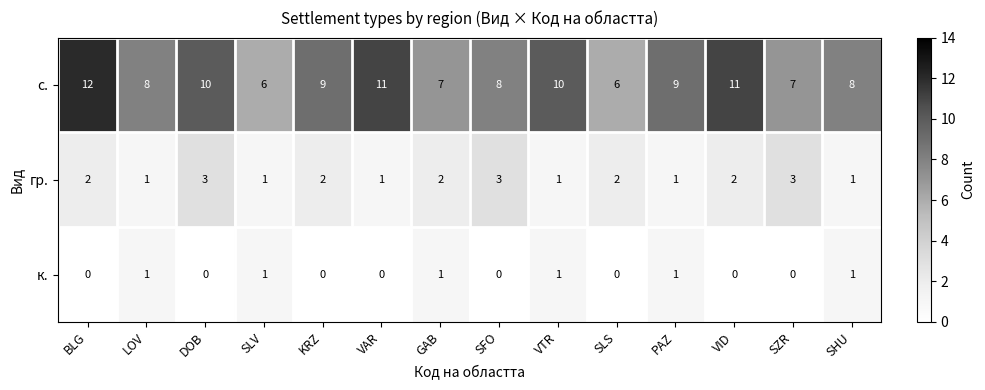

What is the greatest value displayed?

12